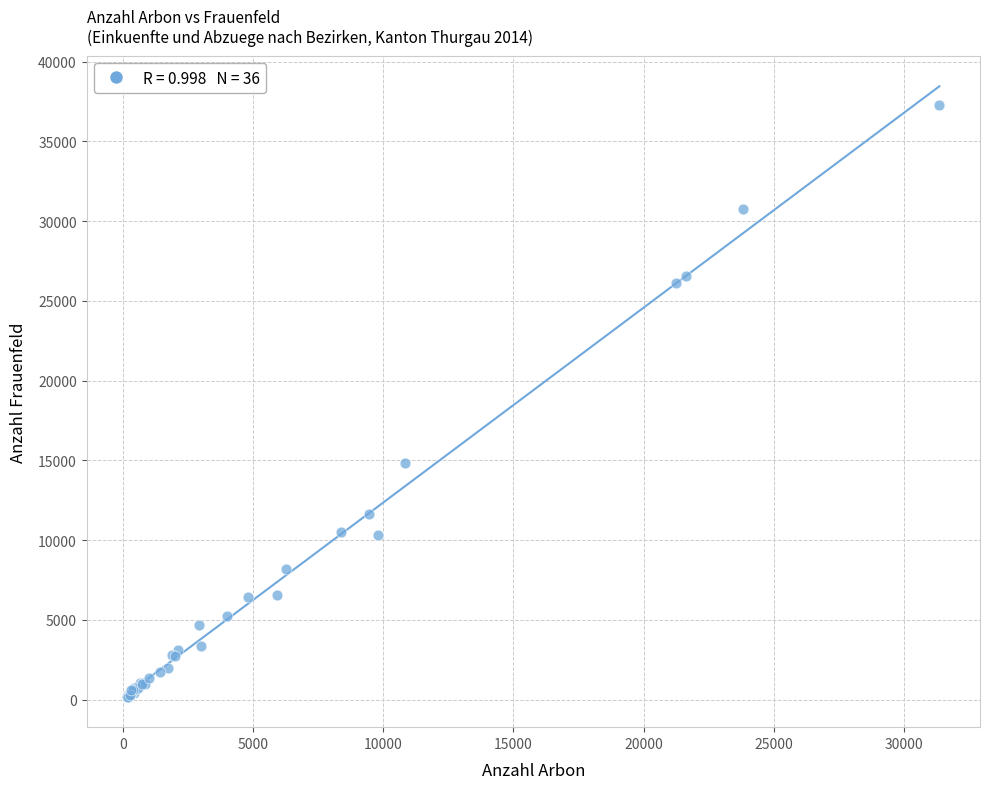

What Y value in the scatter plot is closest to 18743?

14823